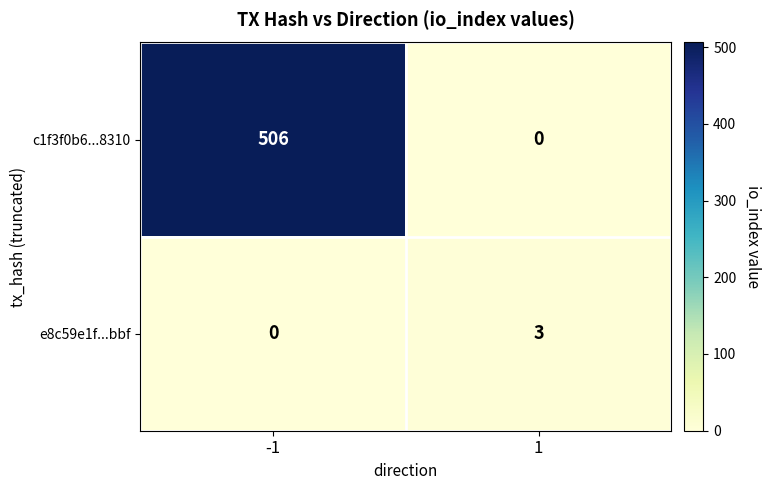

What is the maximum value shown in the chart?

506